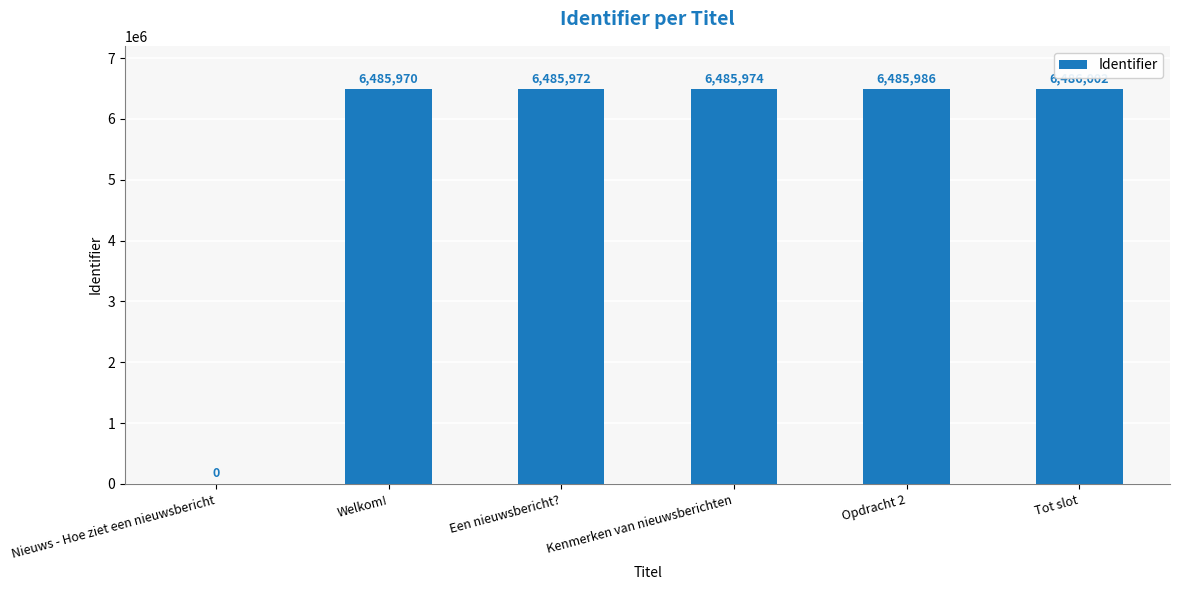

Reading left to right, list all the values displayed in this chart.

0	6485970	6485972	6485974	6485986	6486002